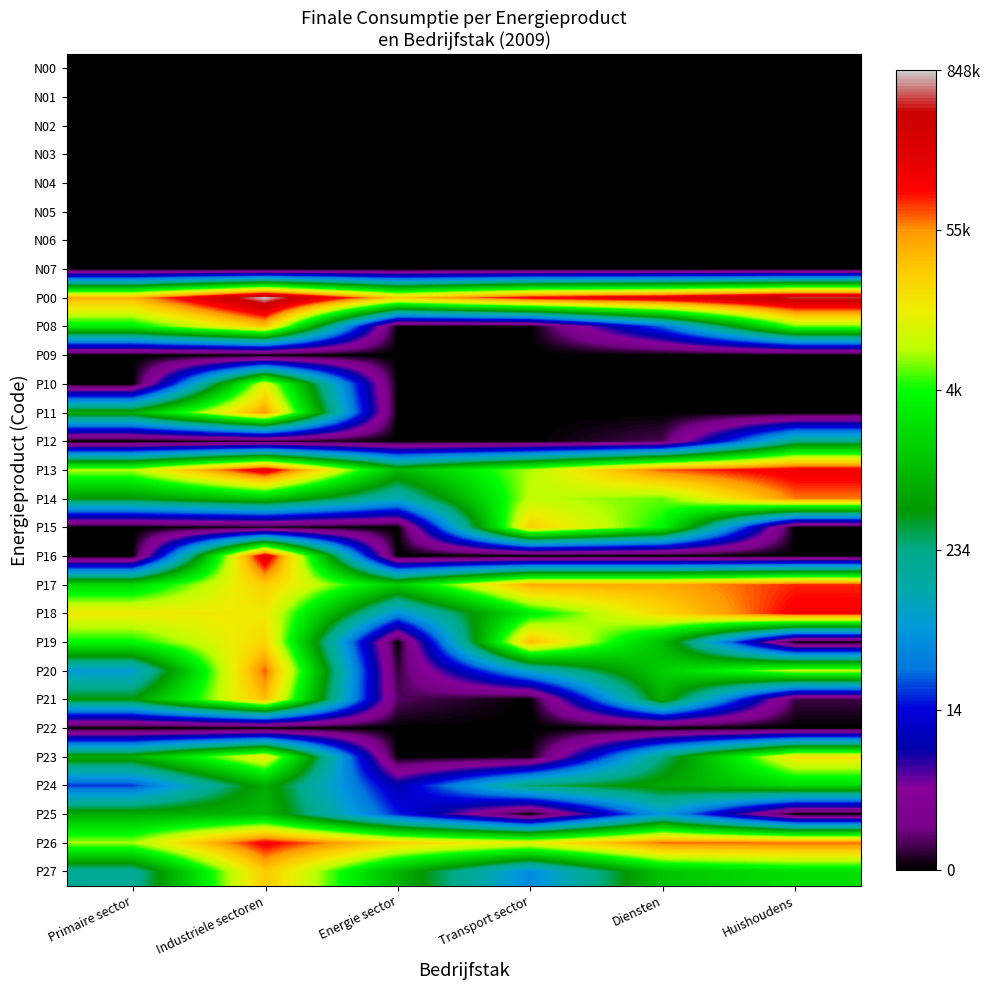

Reading left to right, extract all data points from this chart.

N00: Primaire sector=0.0	Industriele sectoren=0.0	Energie sector=0.0	Transport sector=0.0	Diensten=0.0	Huishoudens=0.0
N01: Primaire sector=0.0	Industriele sectoren=0.0	Energie sector=0.0	Transport sector=0.0	Diensten=0.0	Huishoudens=0.0
N02: Primaire sector=0.0	Industriele sectoren=0.0	Energie sector=0.0	Transport sector=0.0	Diensten=0.0	Huishoudens=0.0
N03: Primaire sector=0.0	Industriele sectoren=0.0	Energie sector=0.0	Transport sector=0.0	Diensten=0.0	Huishoudens=0.0
N04: Primaire sector=0.0	Industriele sectoren=0.0	Energie sector=0.0	Transport sector=0.0	Diensten=0.0	Huishoudens=0.0
N05: Primaire sector=0.0	Industriele sectoren=0.0	Energie sector=0.0	Transport sector=0.0	Diensten=0.0	Huishoudens=0.0
N06: Primaire sector=0.0	Industriele sectoren=0.0	Energie sector=0.0	Transport sector=0.0	Diensten=0.0	Huishoudens=0.0
N07: Primaire sector=0.0	Industriele sectoren=0.0	Energie sector=0.0	Transport sector=0.0	Diensten=0.0	Huishoudens=0.0
P00: Primaire sector=10.6	Industriele sectoren=13.7	Energie sector=10.2	Transport sector=11.8	Diensten=12.3	Huishoudens=13.2
P08: Primaire sector=7.9	Industriele sectoren=10.3	Energie sector=0.0	Transport sector=0.0	Diensten=3.3	Huishoudens=8.5
P09: Primaire sector=0.0	Industriele sectoren=0.0	Energie sector=0.0	Transport sector=0.0	Diensten=0.0	Huishoudens=0.0
P10: Primaire sector=0.0	Industriele sectoren=9.4	Energie sector=0.0	Transport sector=0.0	Diensten=0.0	Huishoudens=0.0
P11: Primaire sector=6.6	Industriele sectoren=10.9	Energie sector=0.0	Transport sector=0.0	Diensten=0.0	Huishoudens=0.0
P12: Primaire sector=0.0	Industriele sectoren=0.3	Energie sector=0.0	Transport sector=0.0	Diensten=0.4	Huishoudens=5.4
P13: Primaire sector=8.9	Industriele sectoren=12.1	Energie sector=6.8	Transport sector=8.8	Diensten=11.2	Huishoudens=11.9
P14: Primaire sector=6.2	Industriele sectoren=7.1	Energie sector=4.7	Transport sector=9.0	Diensten=8.5	Huishoudens=11.0
P15: Primaire sector=0.0	Industriele sectoren=0.1	Energie sector=0.0	Transport sector=10.2	Diensten=8.1	Huishoudens=0.0
P16: Primaire sector=0.0	Industriele sectoren=12.3	Energie sector=0.0	Transport sector=0.0	Diensten=0.0	Huishoudens=0.0
P17: Primaire sector=7.4	Industriele sectoren=10.2	Energie sector=7.2	Transport sector=10.7	Diensten=10.7	Huishoudens=11.4
P18: Primaire sector=9.6	Industriele sectoren=9.6	Energie sector=3.9	Transport sector=7.9	Diensten=10.0	Huishoudens=11.7
P19: Primaire sector=8.1	Industriele sectoren=10.0	Energie sector=0.0	Transport sector=10.5	Diensten=6.8	Huishoudens=0.0
P20: Primaire sector=4.2	Industriele sectoren=11.2	Energie sector=0.3	Transport sector=4.5	Diensten=7.2	Huishoudens=9.0
P21: Primaire sector=6.2	Industriele sectoren=10.4	Energie sector=0.5	Transport sector=0.0	Diensten=6.6	Huishoudens=0.4
P22: Primaire sector=0.0	Industriele sectoren=0.0	Energie sector=0.0	Transport sector=0.0	Diensten=0.0	Huishoudens=0.0
P23: Primaire sector=6.6	Industriele sectoren=9.7	Energie sector=0.0	Transport sector=0.1	Diensten=5.5	Huishoudens=9.8
P24: Primaire sector=3.1	Industriele sectoren=6.6	Energie sector=2.2	Transport sector=5.6	Diensten=6.4	Huishoudens=7.5
P25: Primaire sector=6.6	Industriele sectoren=6.8	Energie sector=2.9	Transport sector=0.0	Diensten=4.2	Huishoudens=0.0
P26: Primaire sector=8.8	Industriele sectoren=11.8	Energie sector=10.1	Transport sector=9.5	Diensten=11.1	Huishoudens=11.2
P27: Primaire sector=5.1	Industriele sectoren=10.2	Energie sector=6.7	Transport sector=3.8	Diensten=7.0	Huishoudens=7.6